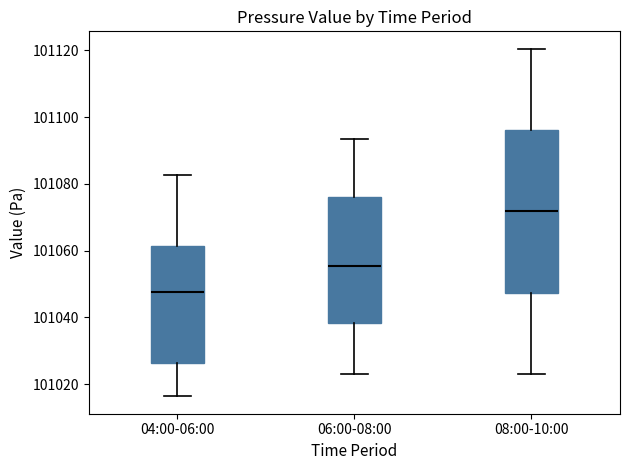

Which box's median line is the highest?

08:00-10:00